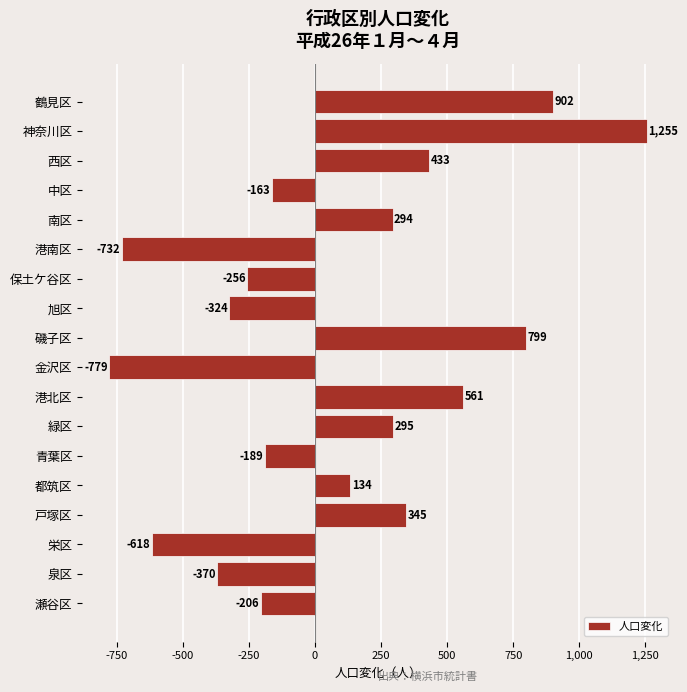

At which category does the chart reach its peak across all series?

神奈川区